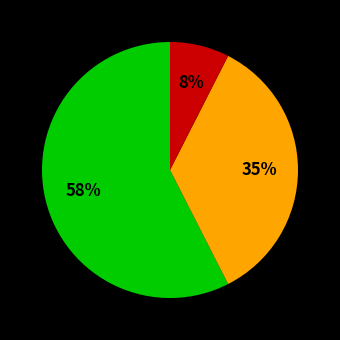

Is there a majority slice in this chart?

Yes